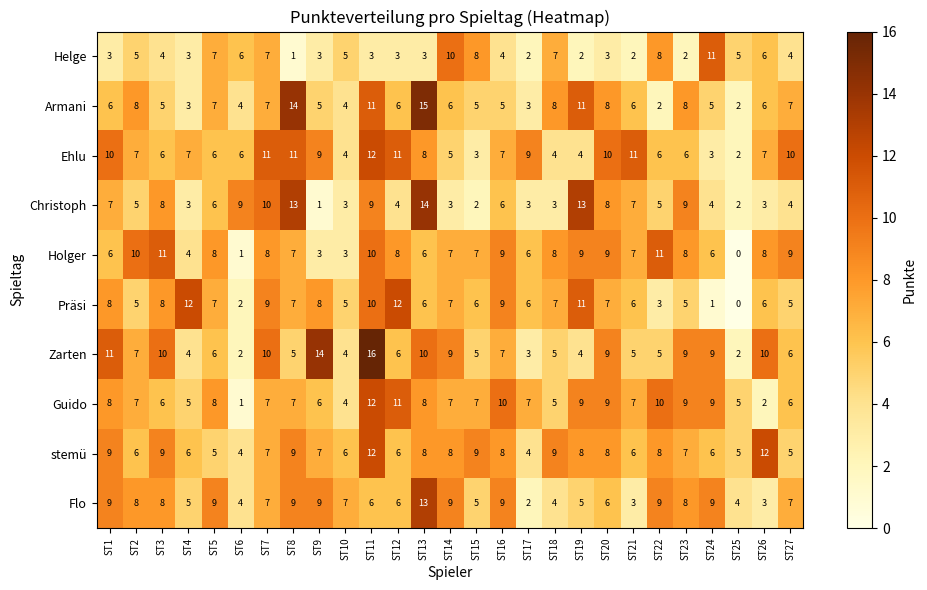

At which label does Guido reach its peak?

ST11